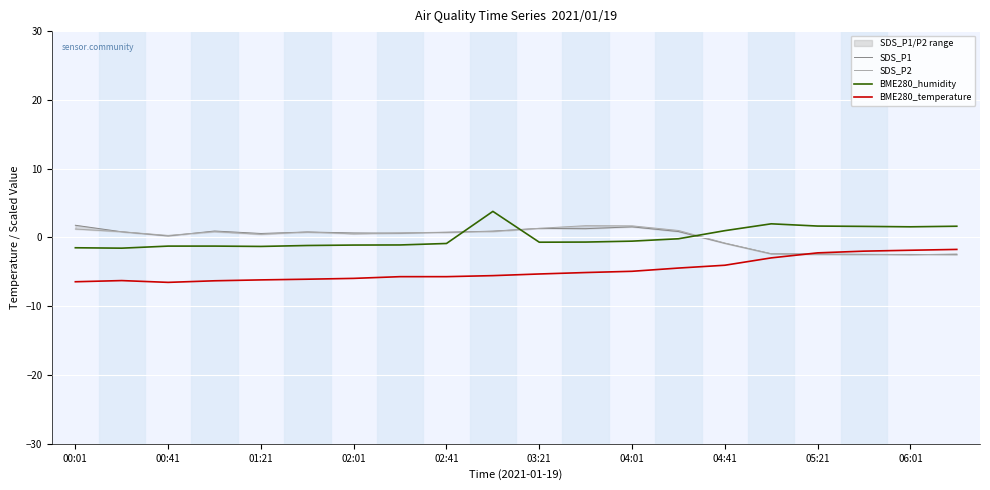

What value does the BME280_humidity series have at 05:21?

1.7